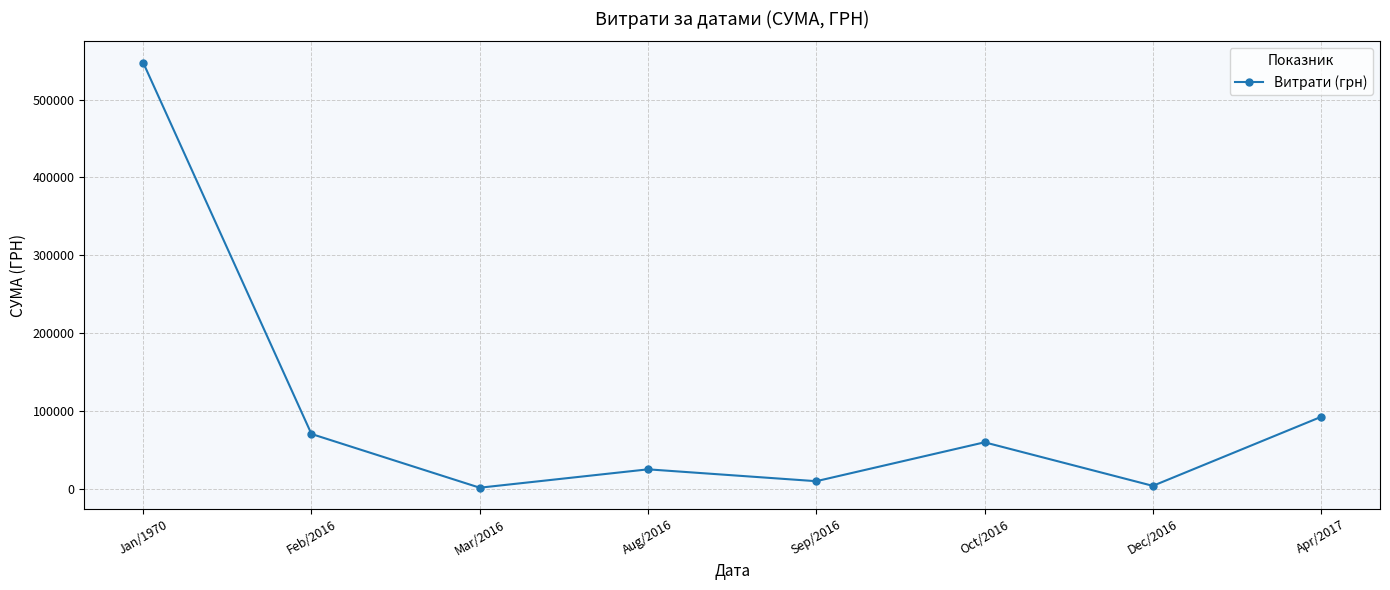

At which label is the value closest to 274456?

Apr/2017